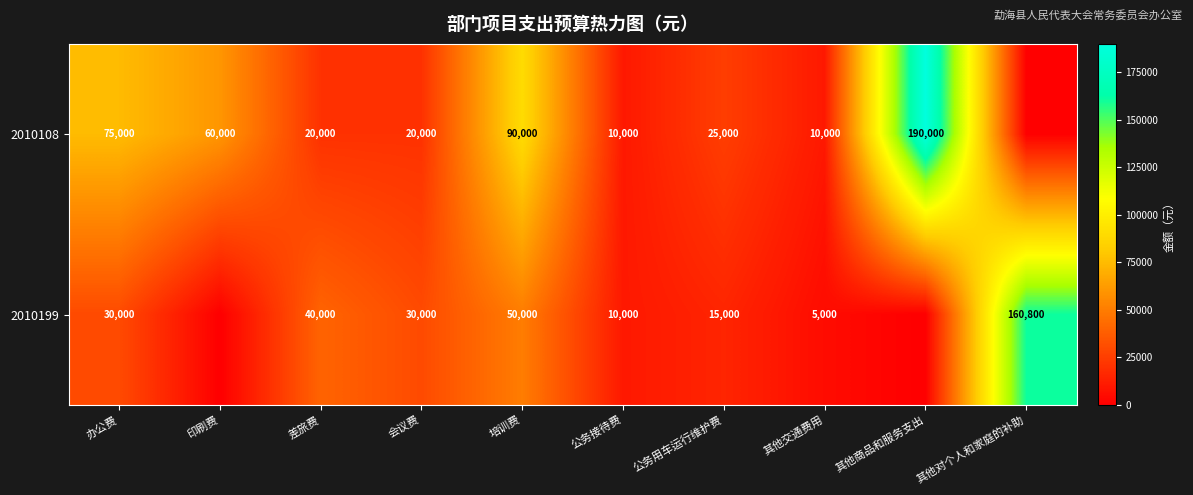

At which category is the sum across all series the highest?

其他商品和服务支出